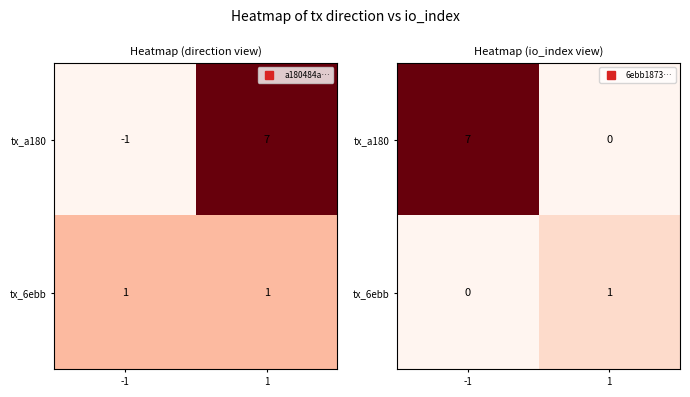

List the series in order of their overall mean, highest first.

tx_a180, tx_6ebb